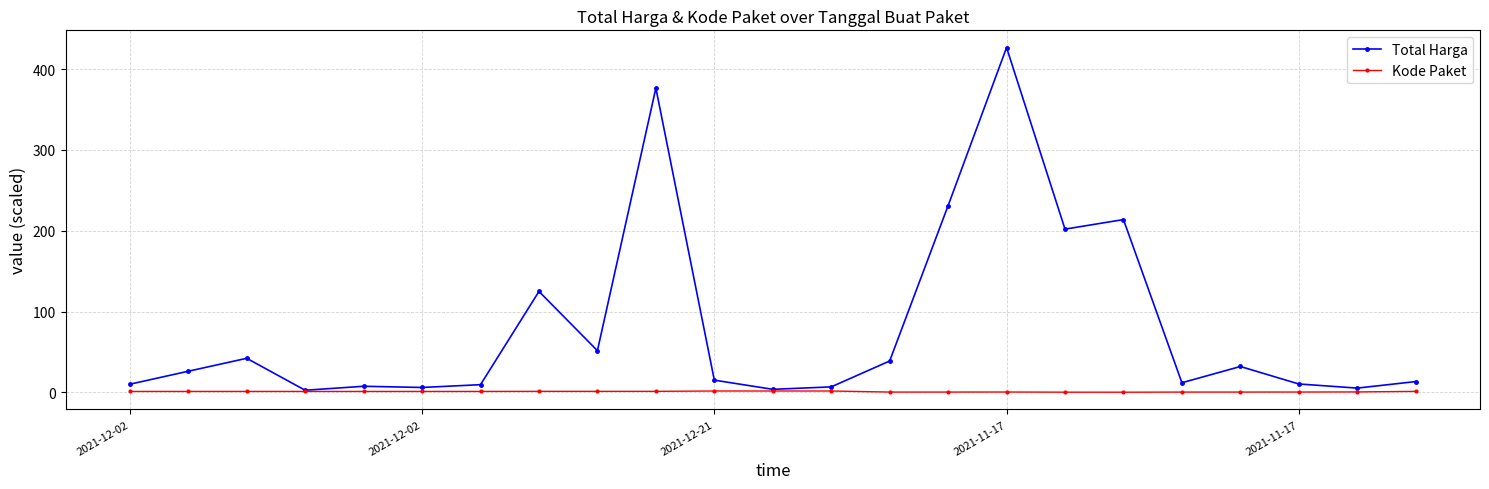

True or false: Kode Paket has more than 1 interior local peaks.

True